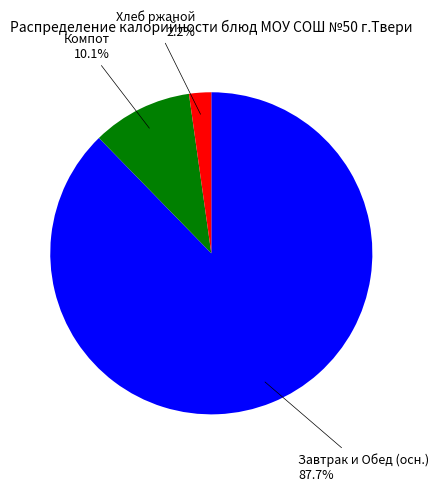

Approximately how many times larger is the value at Завтрак и Обед (осн.) 87.7% compared to Компот 10.1%?

8.7